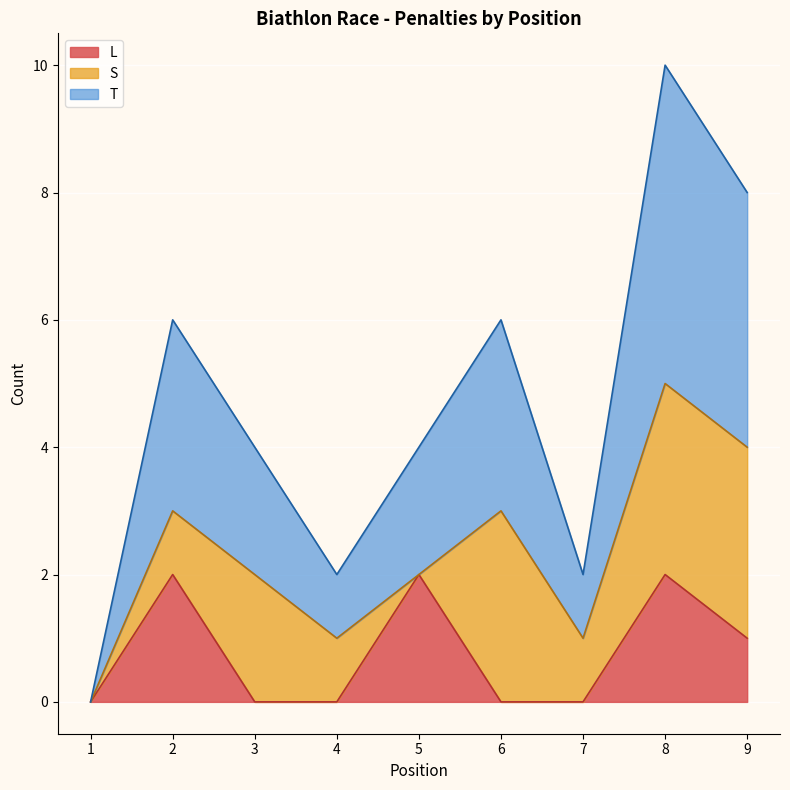

At which category is the sum across all series the highest?

8